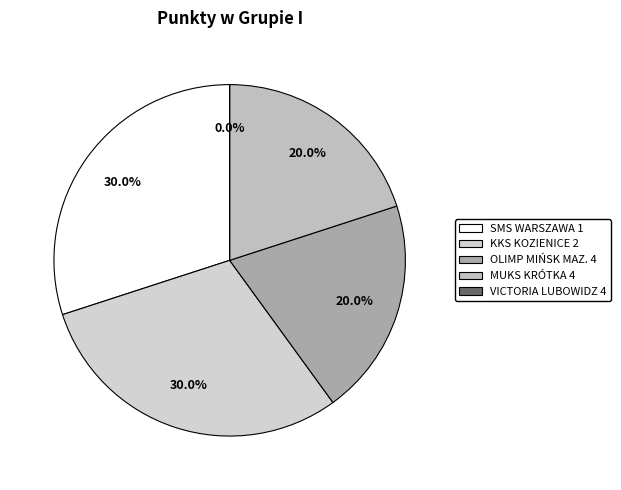

To the nearest percent, what is the difference between the OLIMP MIŃSK MAZ. 4 and SMS WARSZAWA 1 slice percentages?

10%